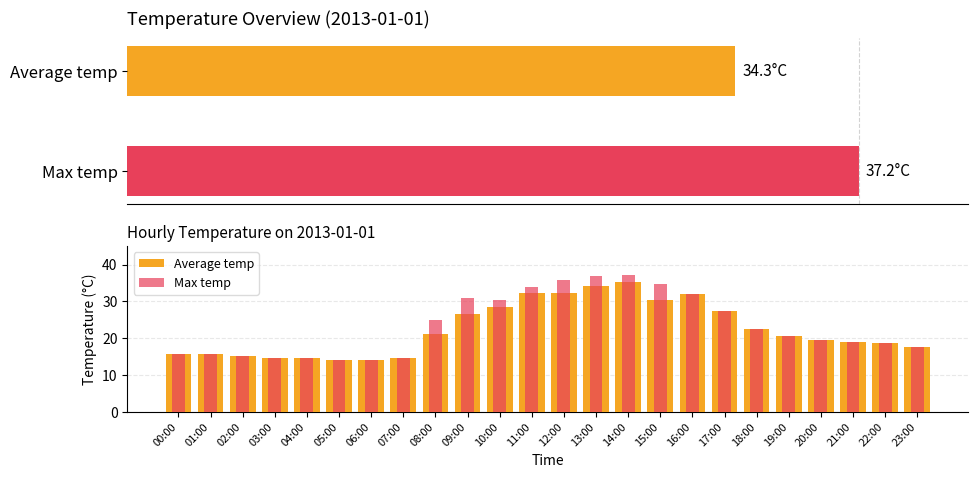

What is the difference between the Max temp values at 18:00 and 13:00?

14.3